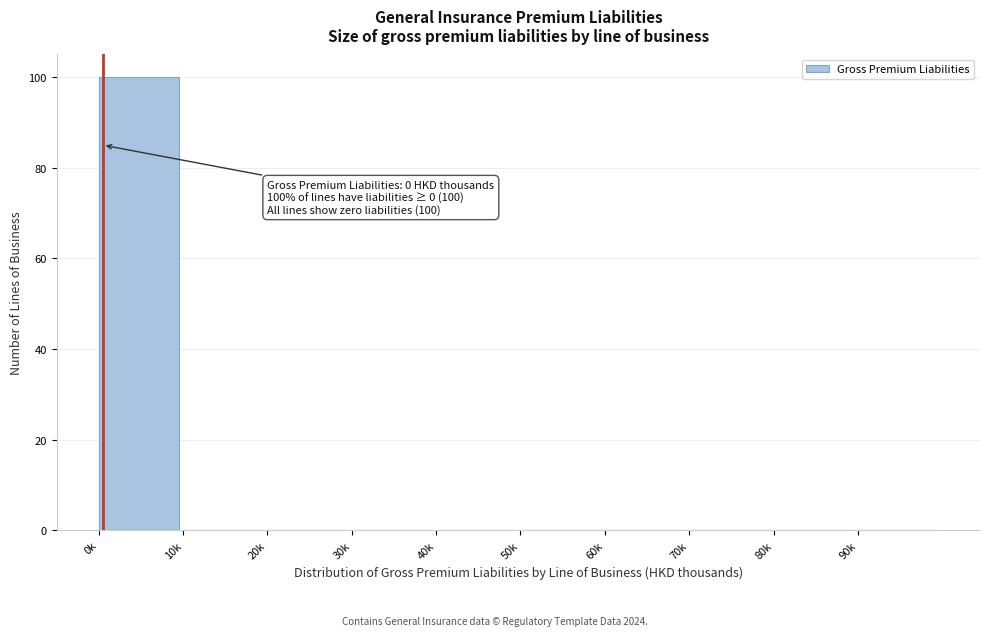

Reading left to right, list all the values displayed in this chart.

0k=100	10k=0	20k=0	30k=0	40k=0	50k=0	60k=0	70k=0	80k=0	90k=0